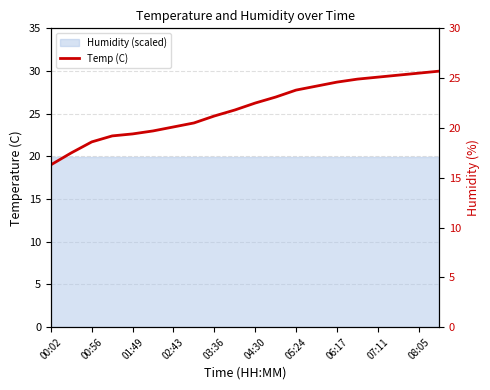

True or false: there are more than 2 points higher than both neighbors.

False